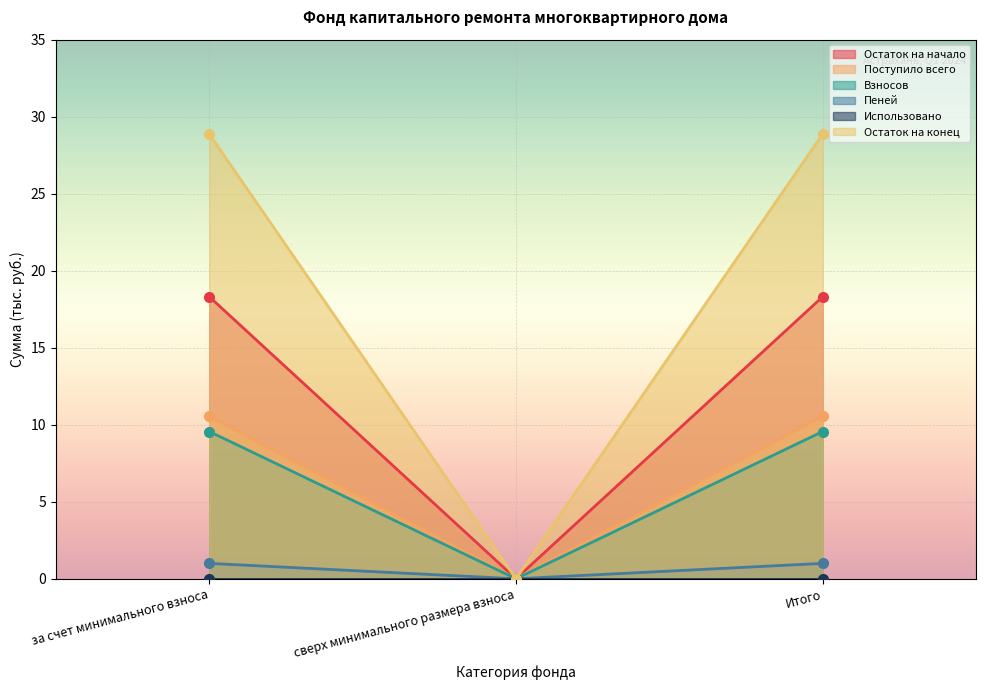

The value of Поступило всего at за счет минимального взноса is 14.2. True or false?

False